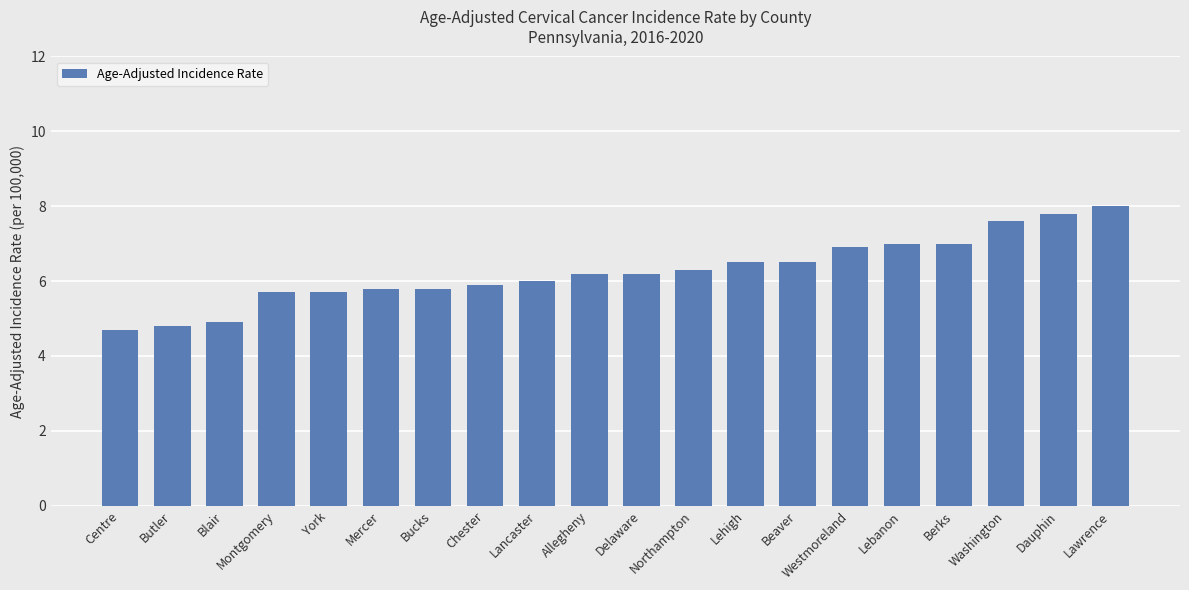

Reading right to left, what are all the values shown in this chart?

8.0	7.8	7.6	7.0	7.0	6.9	6.5	6.5	6.3	6.2	6.2	6.0	5.9	5.8	5.8	5.7	5.7	4.9	4.8	4.7